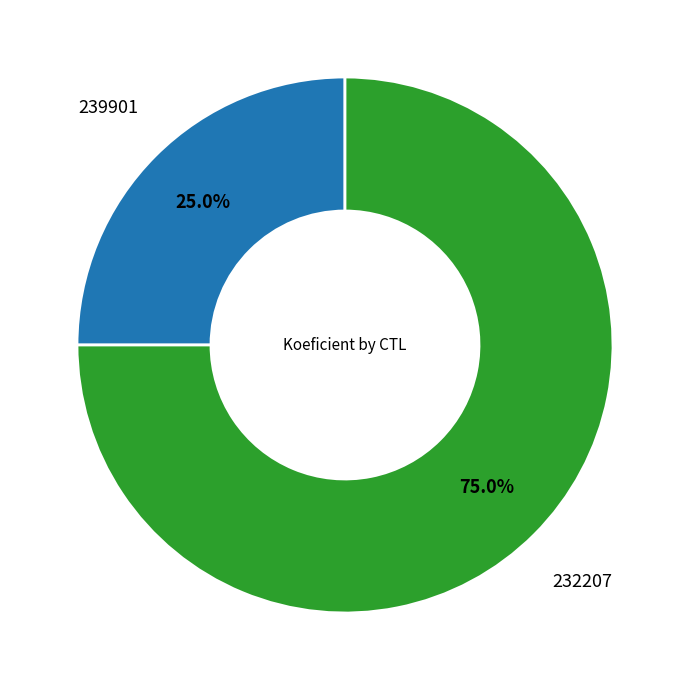

Does any single category account for the majority?

Yes